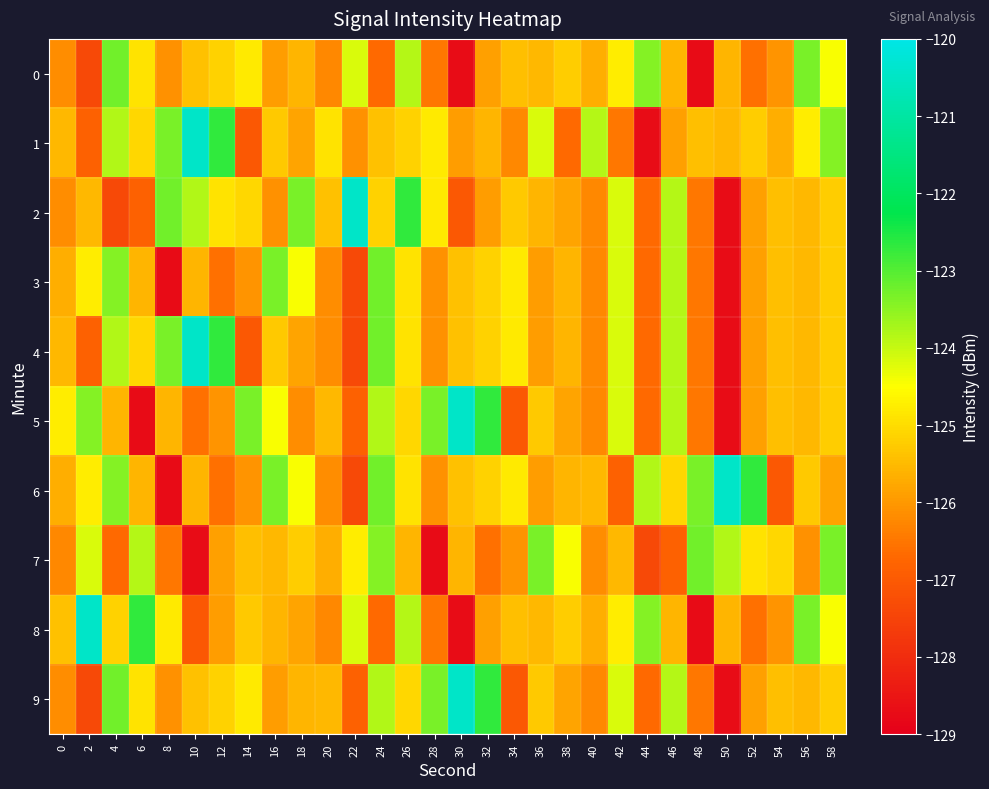

Which label corresponds to the smallest value in the chart?

48